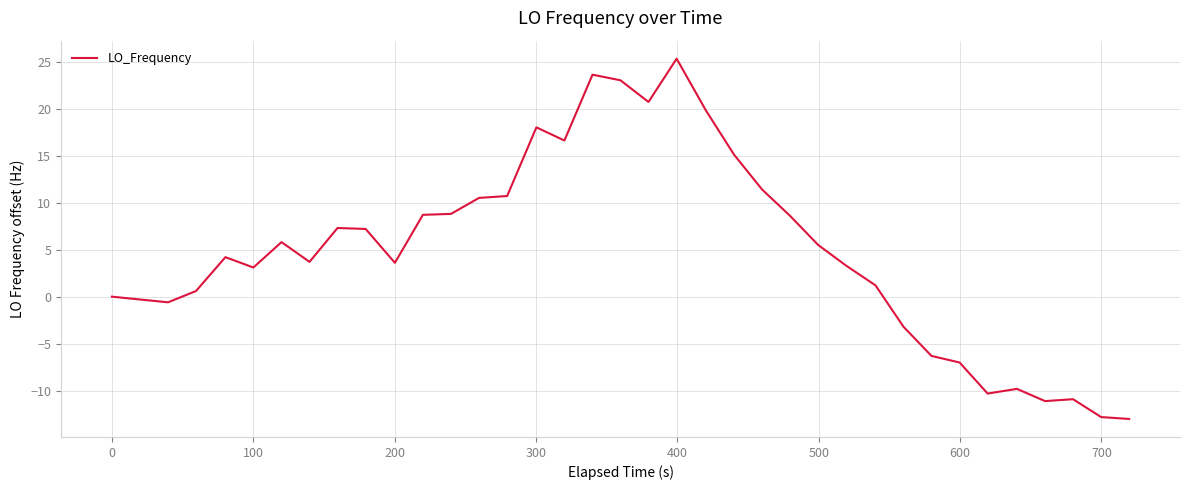

How many values are below 4?

18